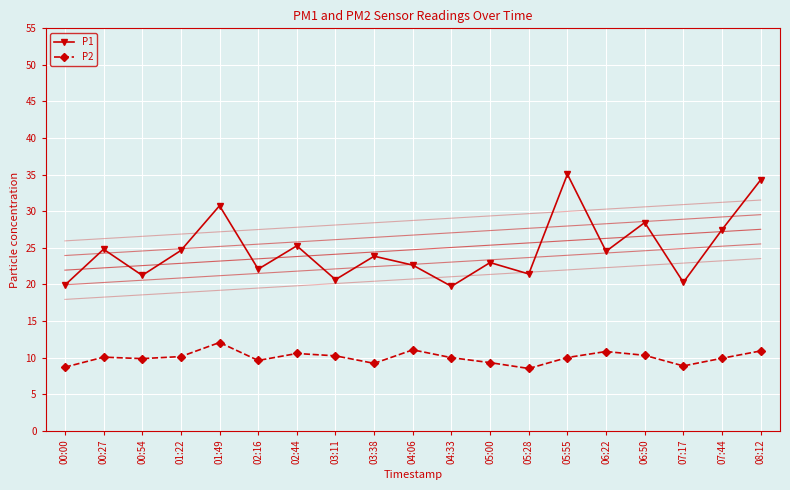

Reading left to right, extract all data points from this chart.

P1: 19.9	24.8	21.2	24.6	30.8	22.1	25.3	20.6	23.9	22.6	19.7	23.0	21.4	35.0	24.5	28.4	20.3	27.5	34.3
P2: 8.7	10.1	9.8	10.1	12.1	9.6	10.6	10.2	9.2	11.1	10.0	9.3	8.5	10.0	10.8	10.3	8.8	9.9	10.9